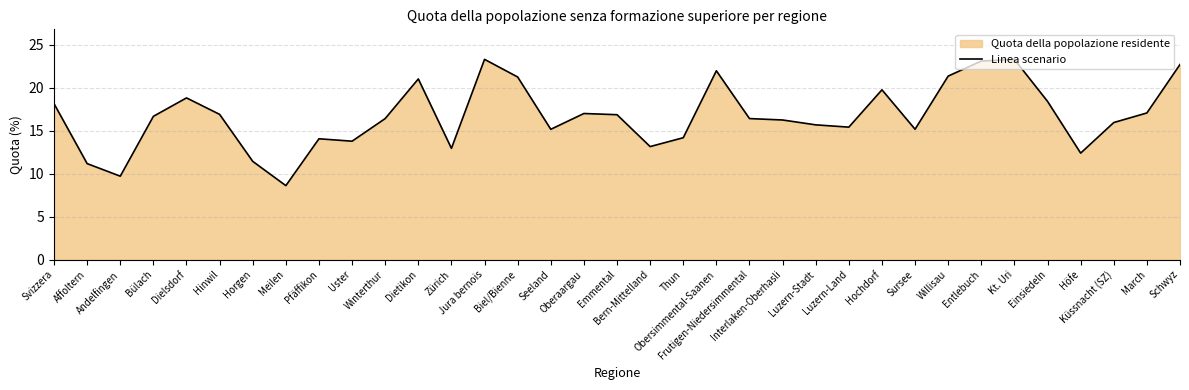

Where is the first local minimum?

Andelfingen